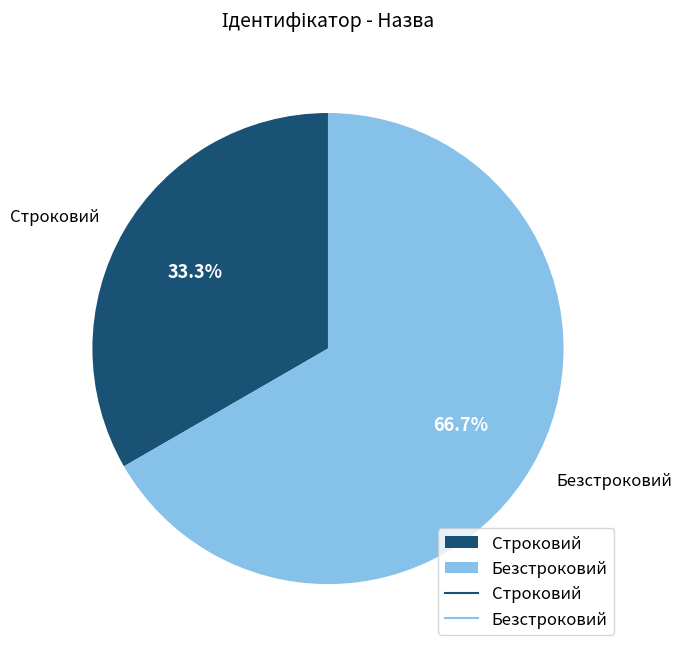

Is there a majority slice in this chart?

Yes